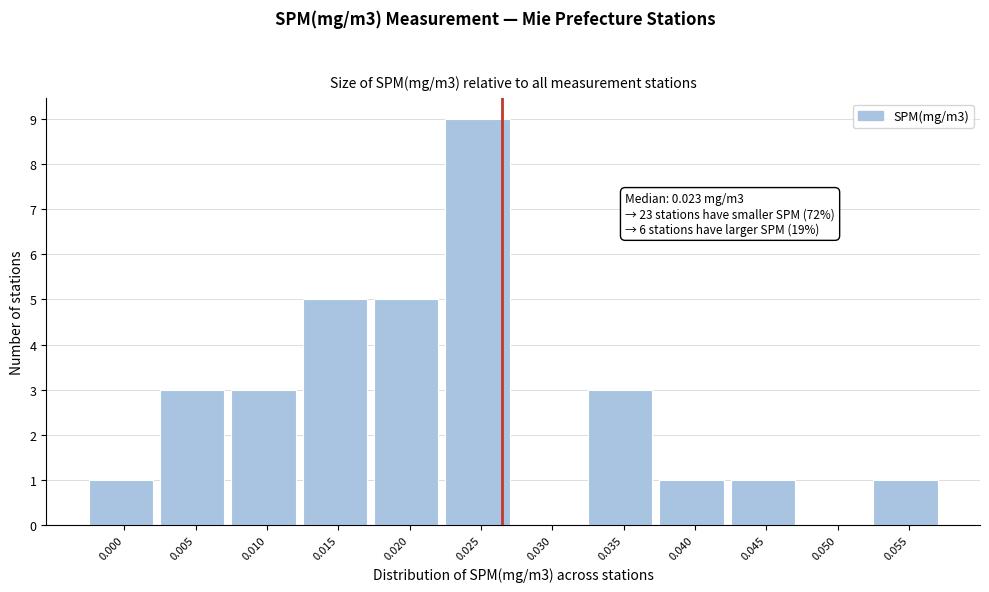

Reading right to left, list all the values displayed in this chart.

0.055=1	0.050=0	0.045=1	0.040=1	0.035=3	0.030=0	0.025=9	0.020=5	0.015=5	0.010=3	0.005=3	0.000=1